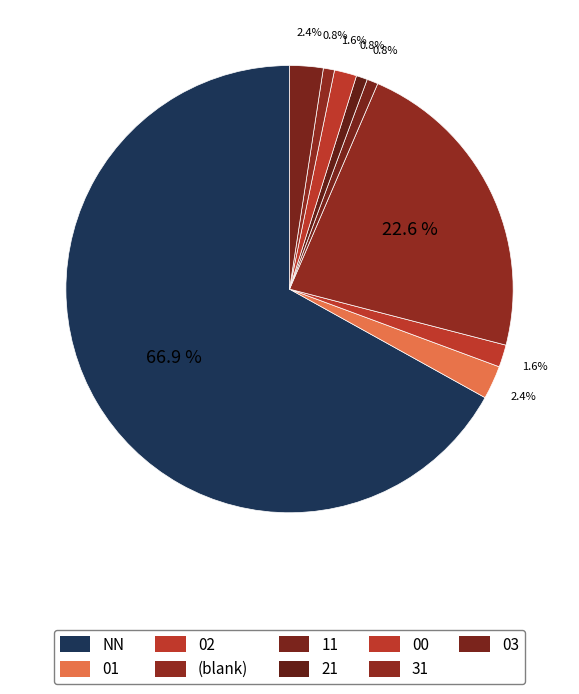

Is 21 the majority of the pie?

No